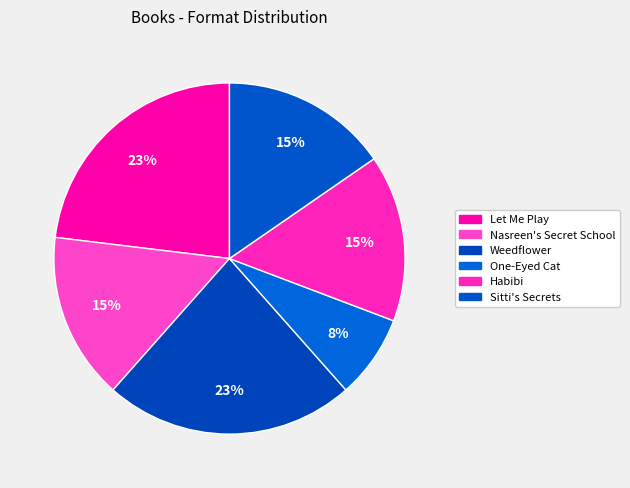

Between Sitti's Secrets and Let Me Play, which is larger?

Let Me Play